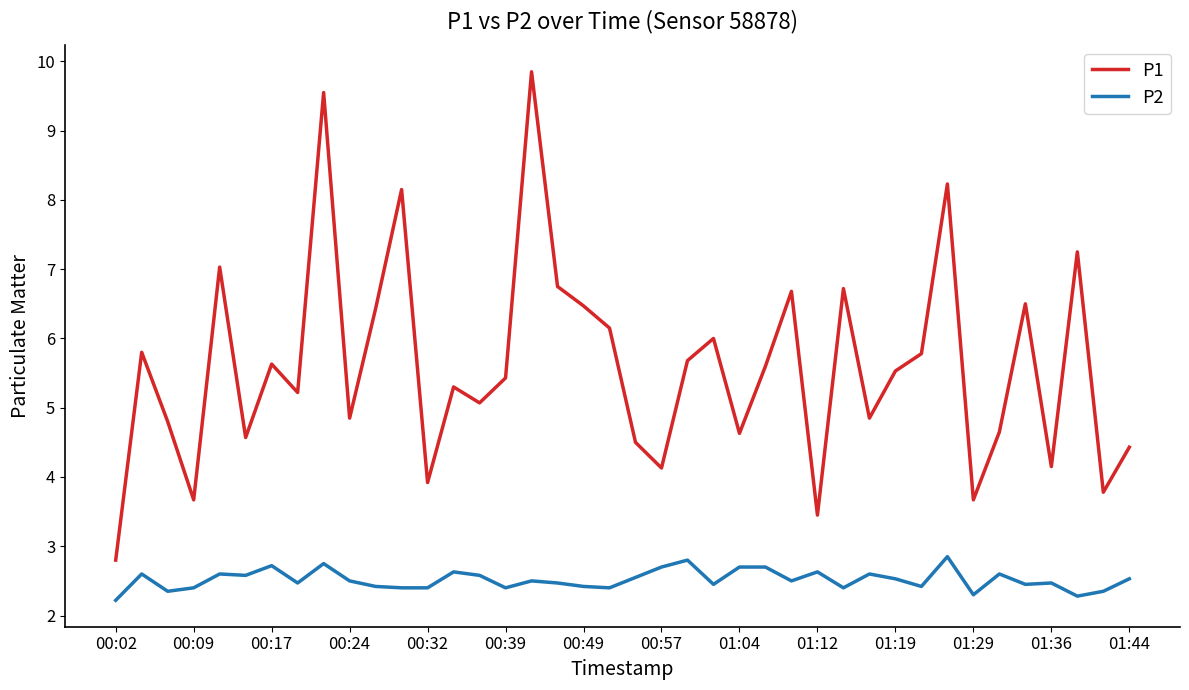

Which series has the largest range (max minus min)?

P1